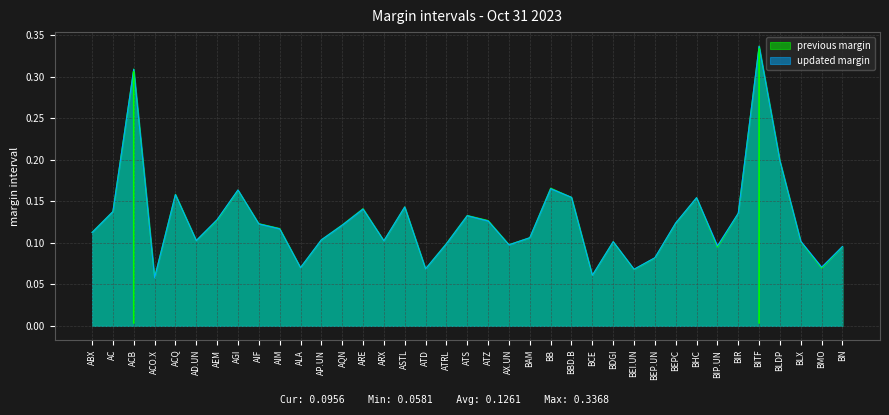

Reading right to left, transcribe all the data shown in this chart.

previous margin: BN=0.1	BMO=0.1	BLX=0.1	BLDP=0.2	BITF=0.3	BIR=0.1	BIP.UN=0.1	BHC=0.2	BEPC=0.1	BEP.UN=0.1	BEI.UN=0.1	BDGI=0.1	BCE=0.1	BBD.B=0.2	BB=0.2	BAM=0.1	AX.UN=0.1	ATZ=0.1	ATS=0.1	ATRL=0.1	ATD=0.1	ASTL=0.1	ARX=0.1	ARE=0.1	AQN=0.1	AP.UN=0.1	ALA=0.1	AIM=0.1	AIF=0.1	AGI=0.2	AEM=0.1	AD.UN=0.1	ACQ=0.2	ACO.X=0.1	ACB=0.3	AC=0.1	ABX=0.1
updated margin: BN=0.1	BMO=0.1	BLX=0.1	BLDP=0.2	BITF=0.3	BIR=0.1	BIP.UN=0.1	BHC=0.2	BEPC=0.1	BEP.UN=0.1	BEI.UN=0.1	BDGI=0.1	BCE=0.1	BBD.B=0.2	BB=0.2	BAM=0.1	AX.UN=0.1	ATZ=0.1	ATS=0.1	ATRL=0.1	ATD=0.1	ASTL=0.1	ARX=0.1	ARE=0.1	AQN=0.1	AP.UN=0.1	ALA=0.1	AIM=0.1	AIF=0.1	AGI=0.2	AEM=0.1	AD.UN=0.1	ACQ=0.2	ACO.X=0.1	ACB=0.3	AC=0.1	ABX=0.1